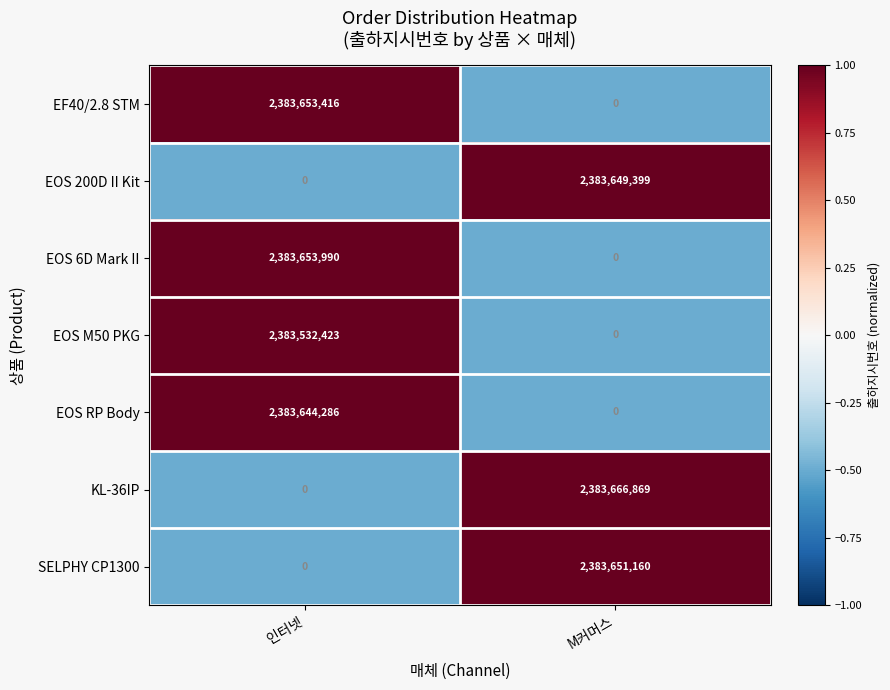

What is the highest value of the EOS 6D Mark II series?

2383653990